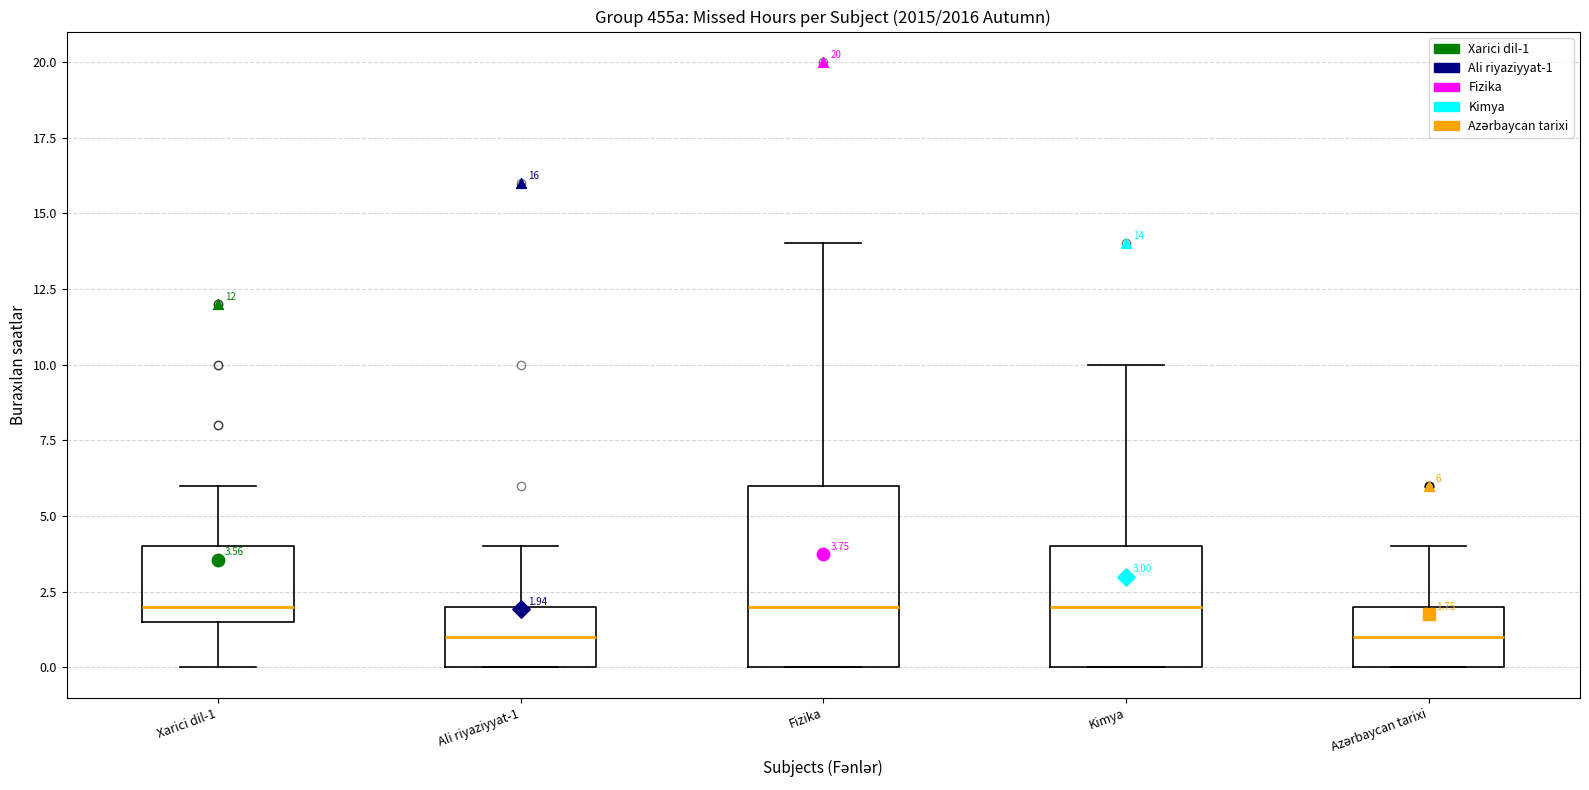

Which box is the tallest, from its lower edge to its upper edge?

Fizika